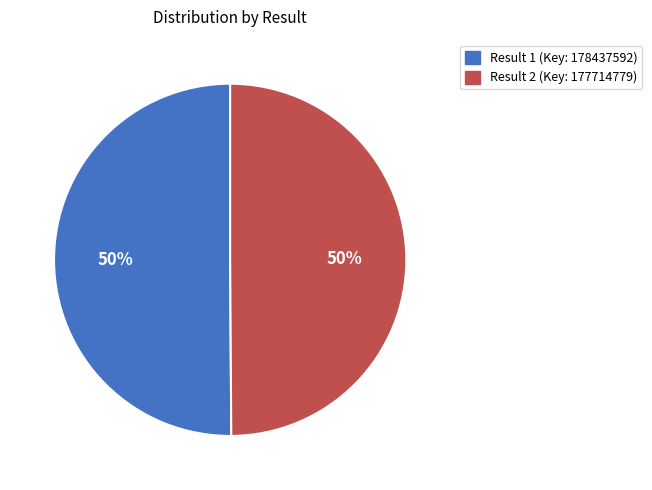

How many slices are in this pie chart?

2